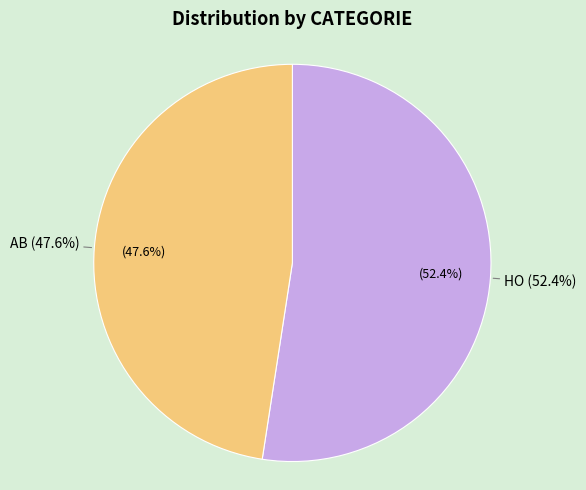

How many slices are in this pie chart?

2